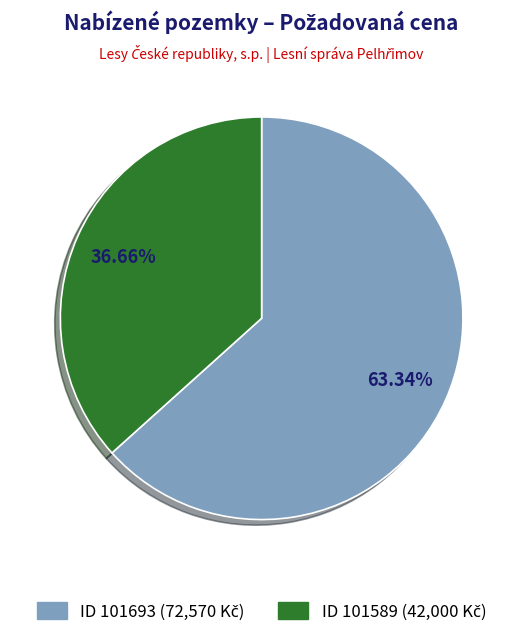

Does any single category account for the majority?

Yes